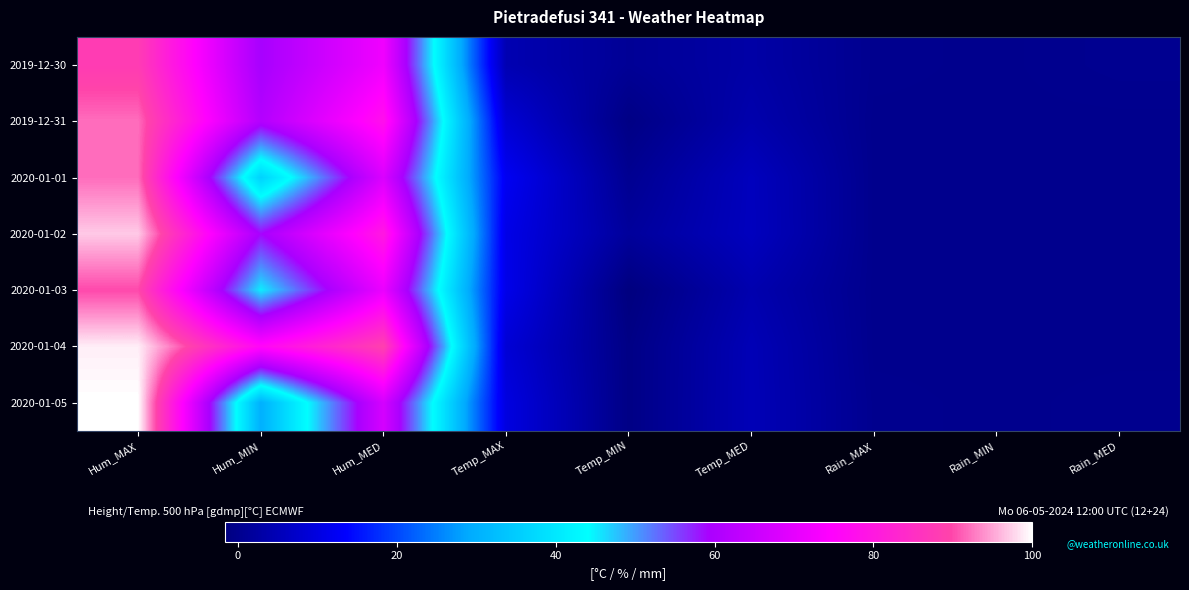

What is the greatest value displayed?

100.0